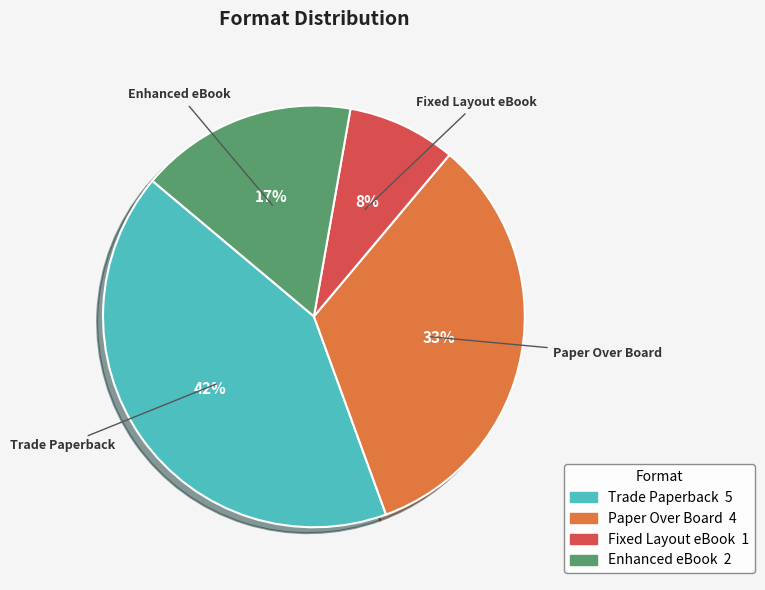

Between Trade Paperback and Paper Over Board, which is larger?

Trade Paperback